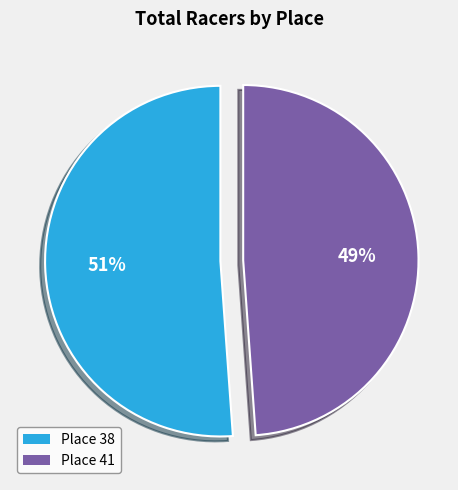

What is the ratio of the value at Place 41 to the value at Place 38?

1.0